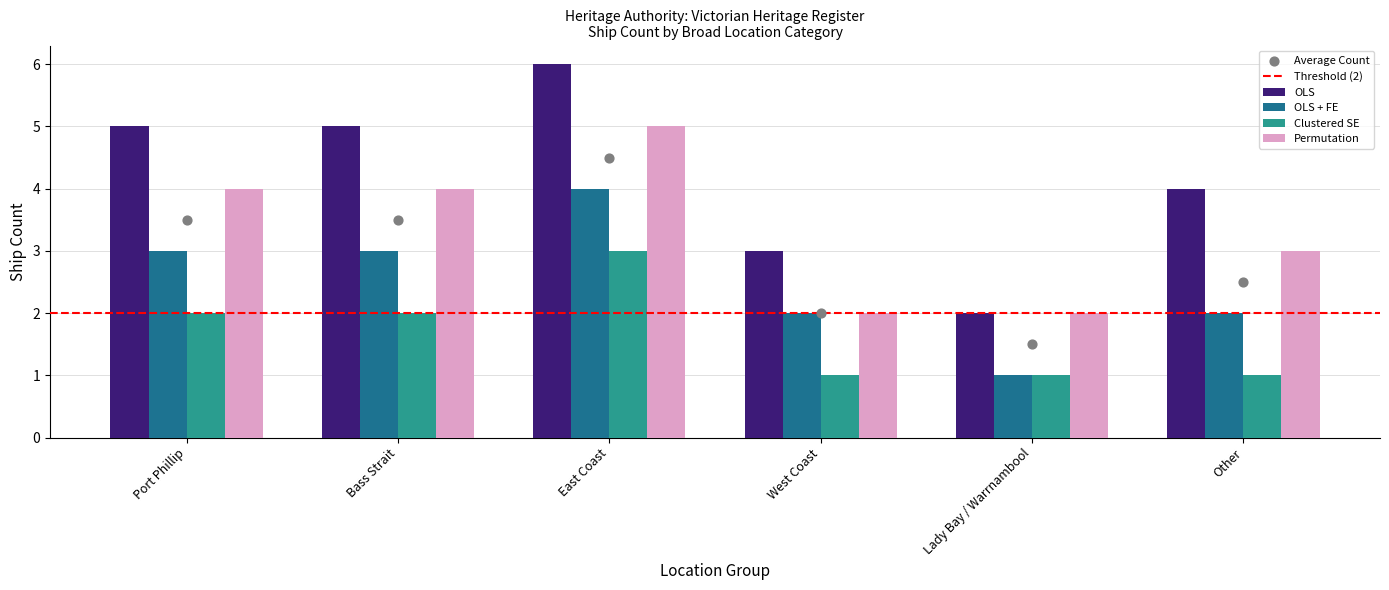

Which has a higher value, Bass Strait or East Coast?

East Coast